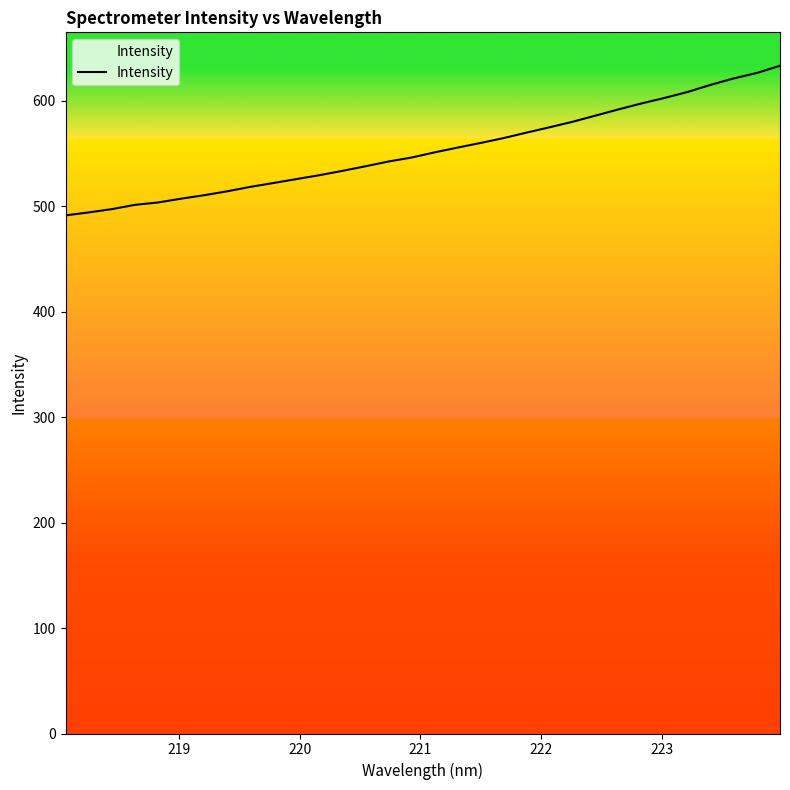

Does the chart have visible grid lines?

No